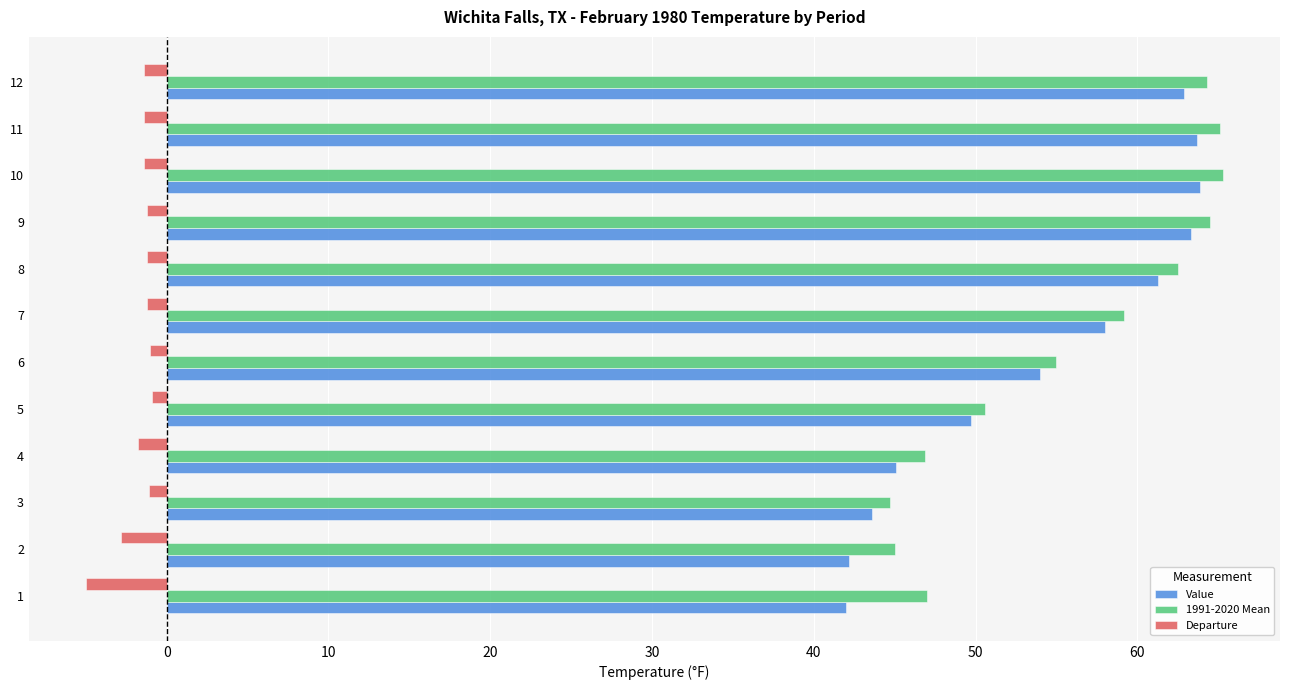

How many data points does each series have?

12